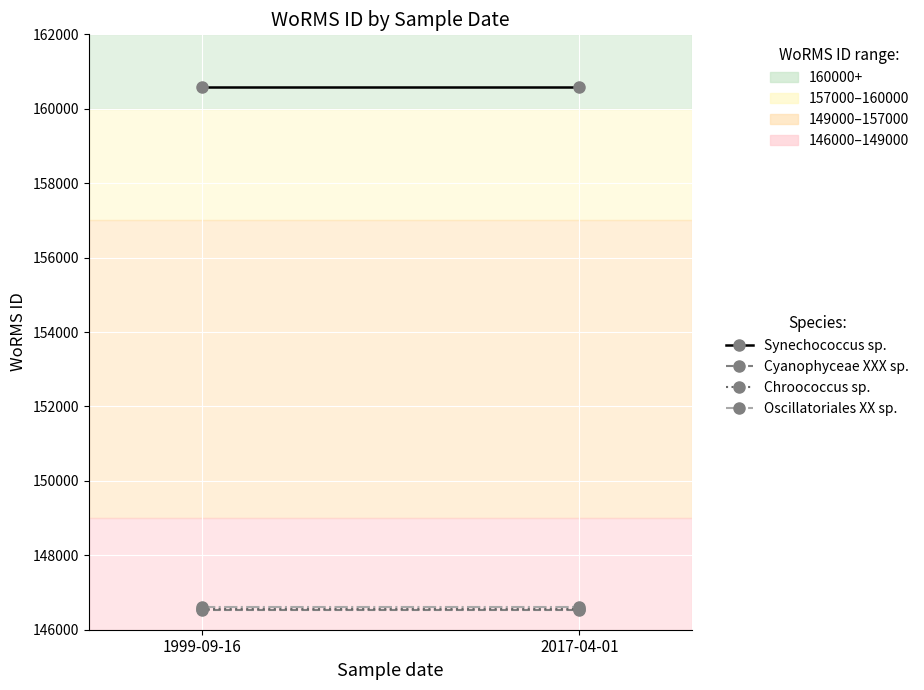

Reading left to right, transcribe all the data shown in this chart.

Synechococcus sp.: 1999-09-16=160572	2017-04-01=160572
Cyanophyceae XXX sp.: 1999-09-16=146542	2017-04-01=146542
Chroococcus sp.: 1999-09-16=146565	2017-04-01=146565
Oscillatoriales XX sp.: 1999-09-16=146603	2017-04-01=146603